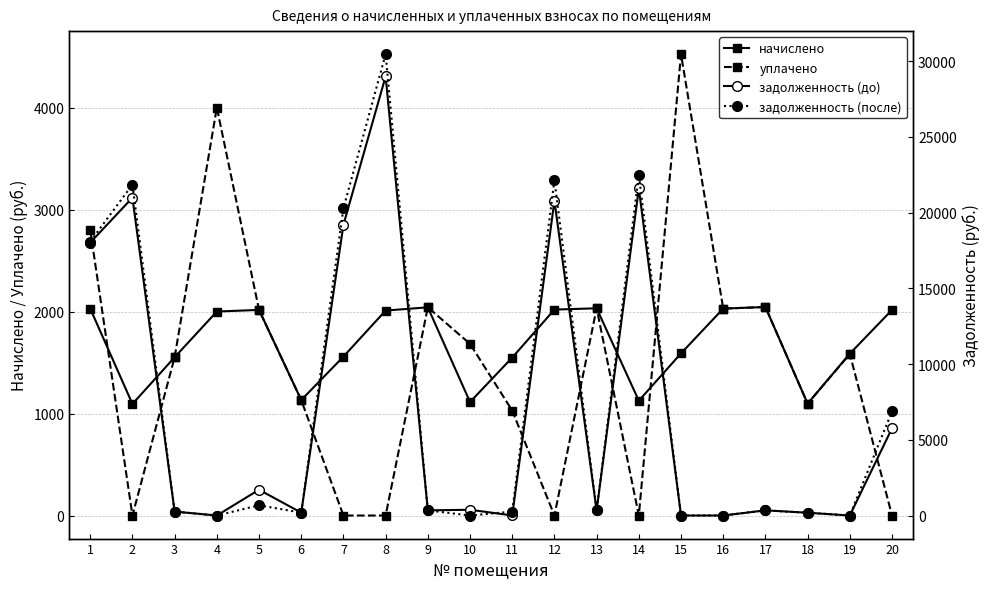

Between which two adjacent categories do задолженность (после) and уплачено first intersect?

2 and 3